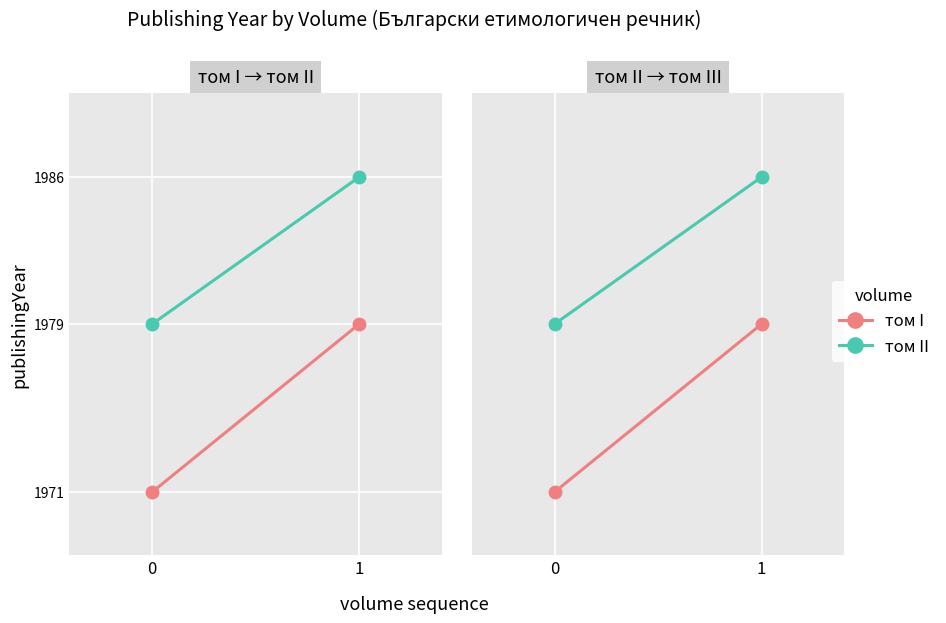

What are all the series names shown in the legend?

том I, том II